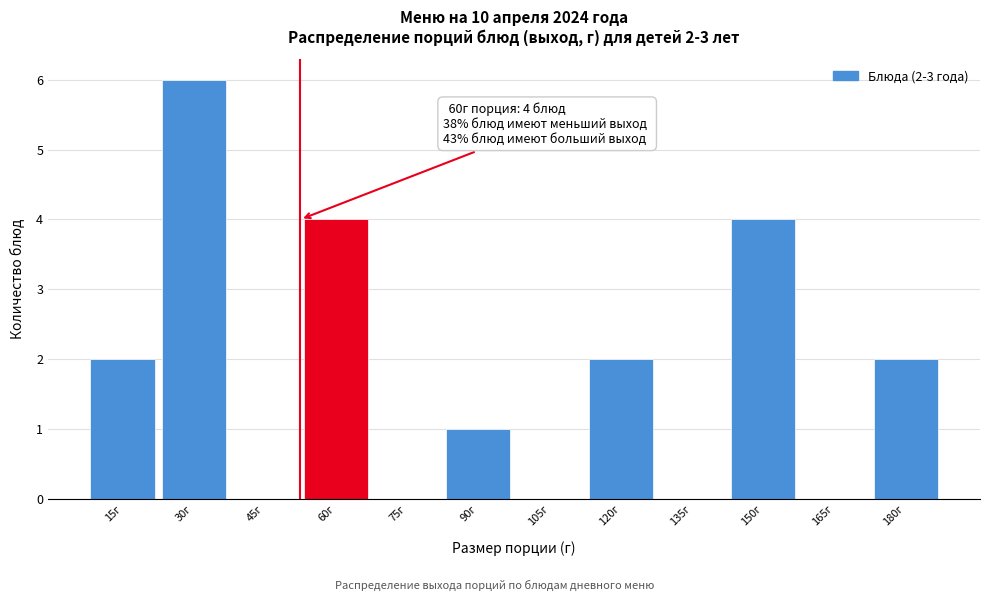

Reading right to left, what are all the values shown in this chart?

180г=2	165г=0	150г=4	135г=0	120г=2	105г=0	90г=1	75г=0	60г=4	45г=0	30г=6	15г=2